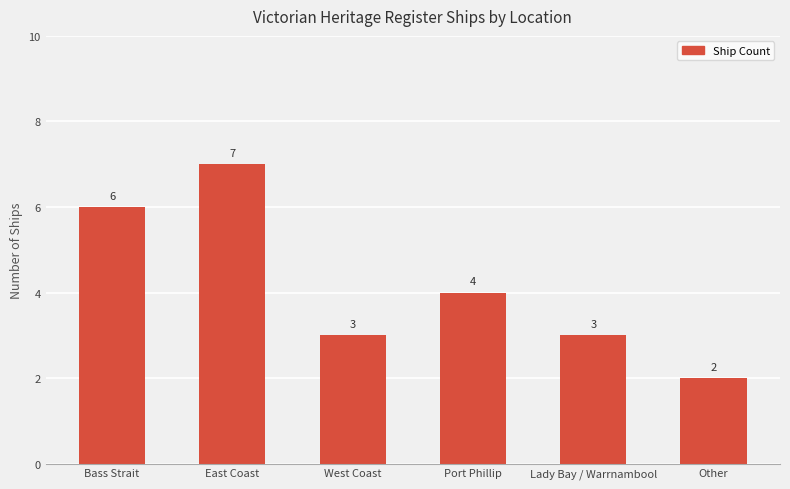

What is the value of the 2nd bar from the left?

7